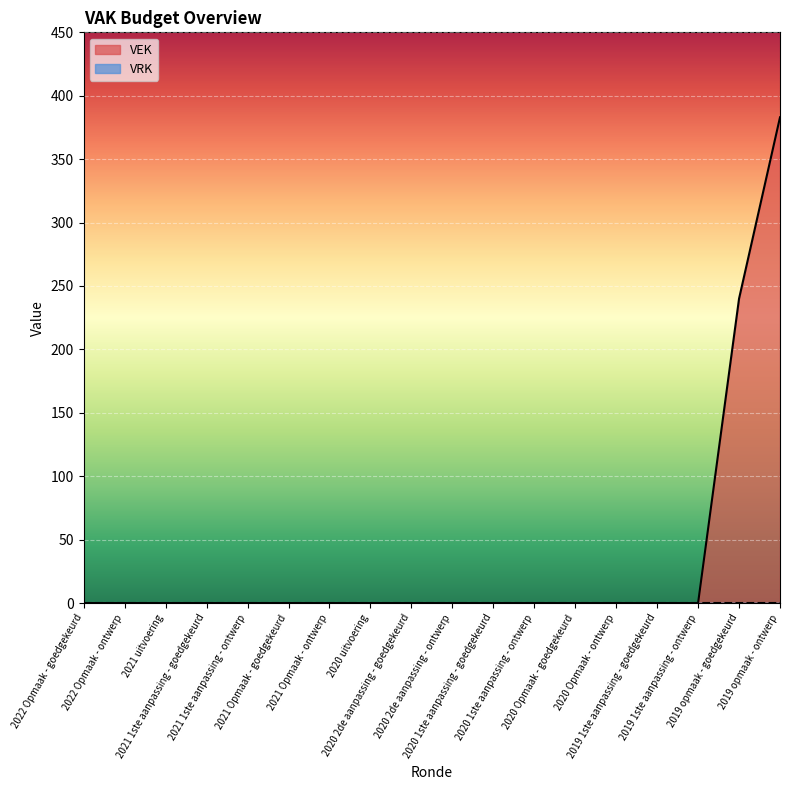

Between 2019 1ste aanpassing - ontwerp and 2020 1ste aanpassing - goedgekeurd, which is larger?

2019 1ste aanpassing - ontwerp